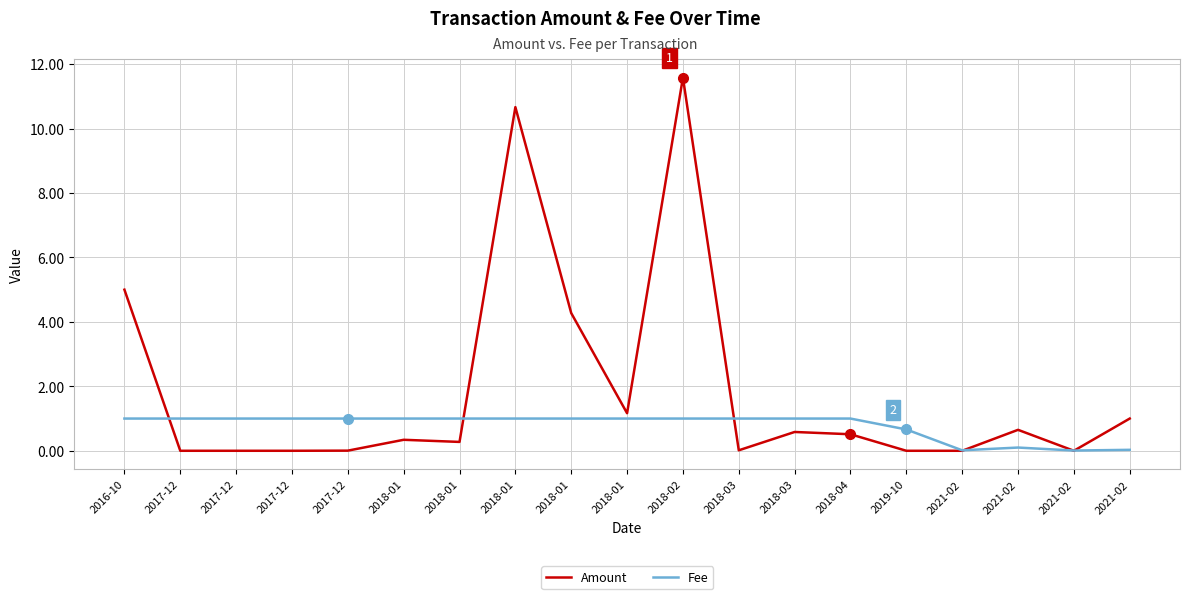

Which category has the lowest value across all series?

2017-12